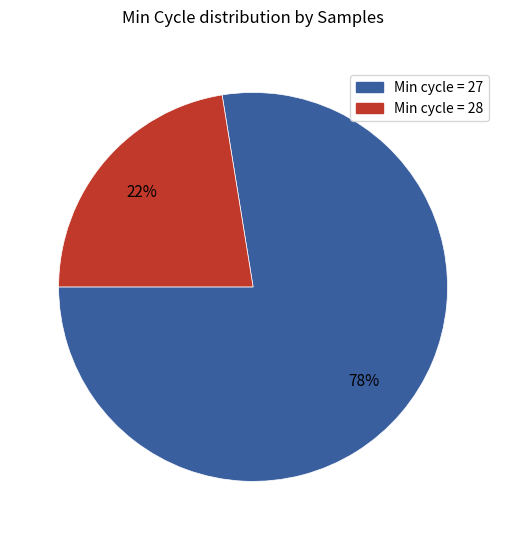

Does any single category account for the majority?

Yes